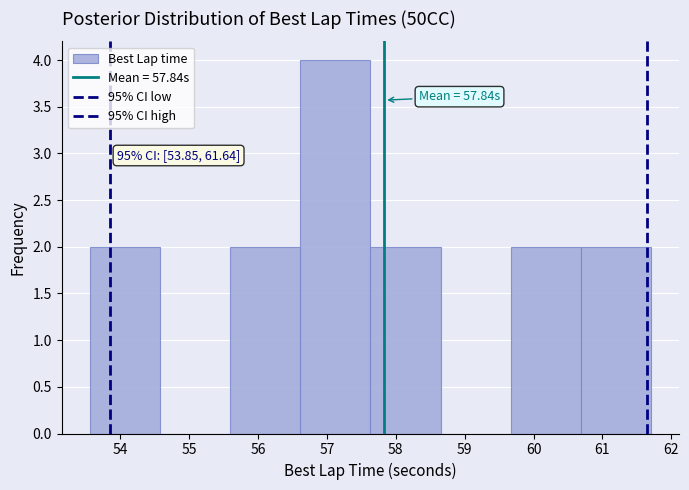

Which range on the x-axis has the tallest bar?

56.6 to 57.6